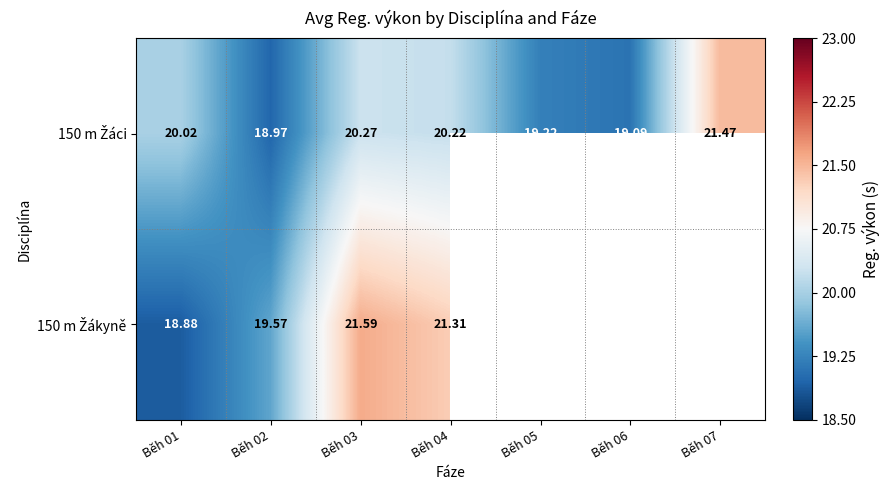

True or false: 150 m Žákyně has a value of 19.6 at Běh 02.

True